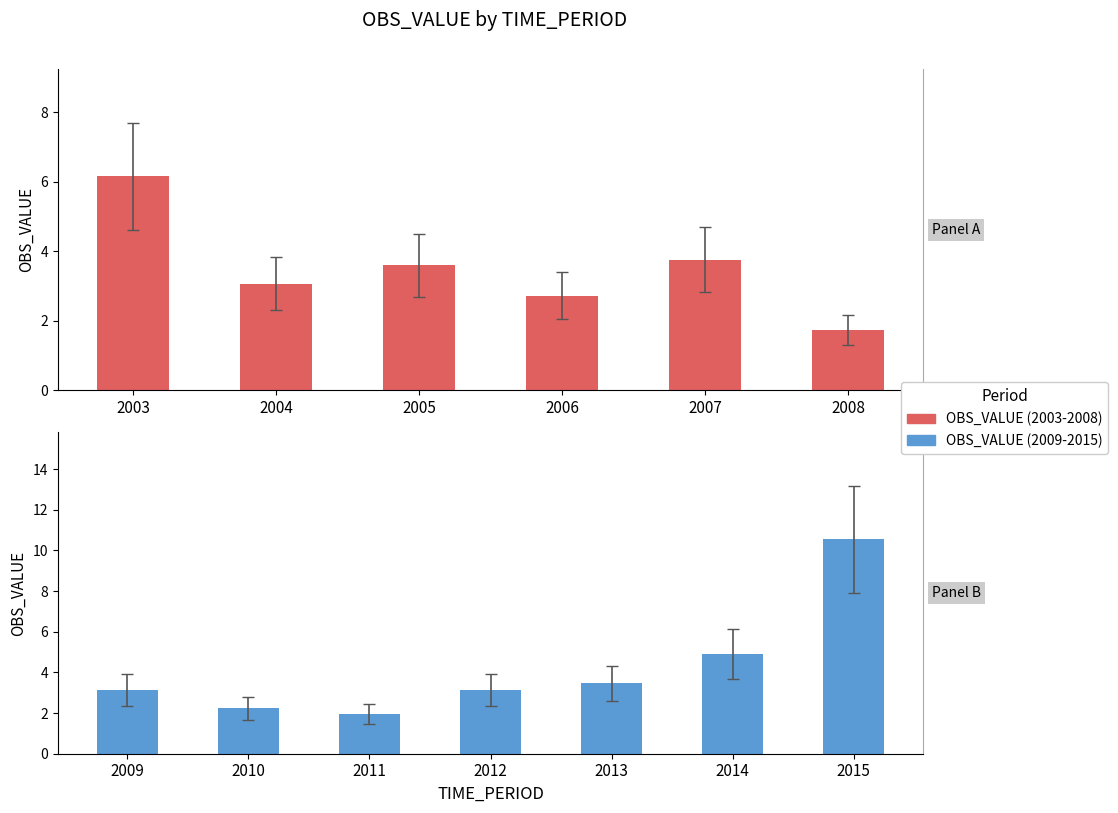

Approximately how many times larger is the value at 2003 compared to 2007?

1.6